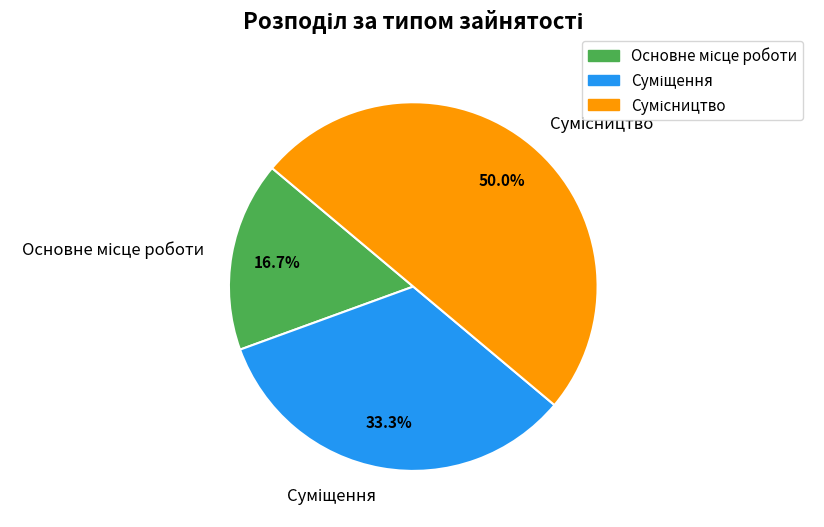

What portion of the pie excludes Сумісництво?

50.0%